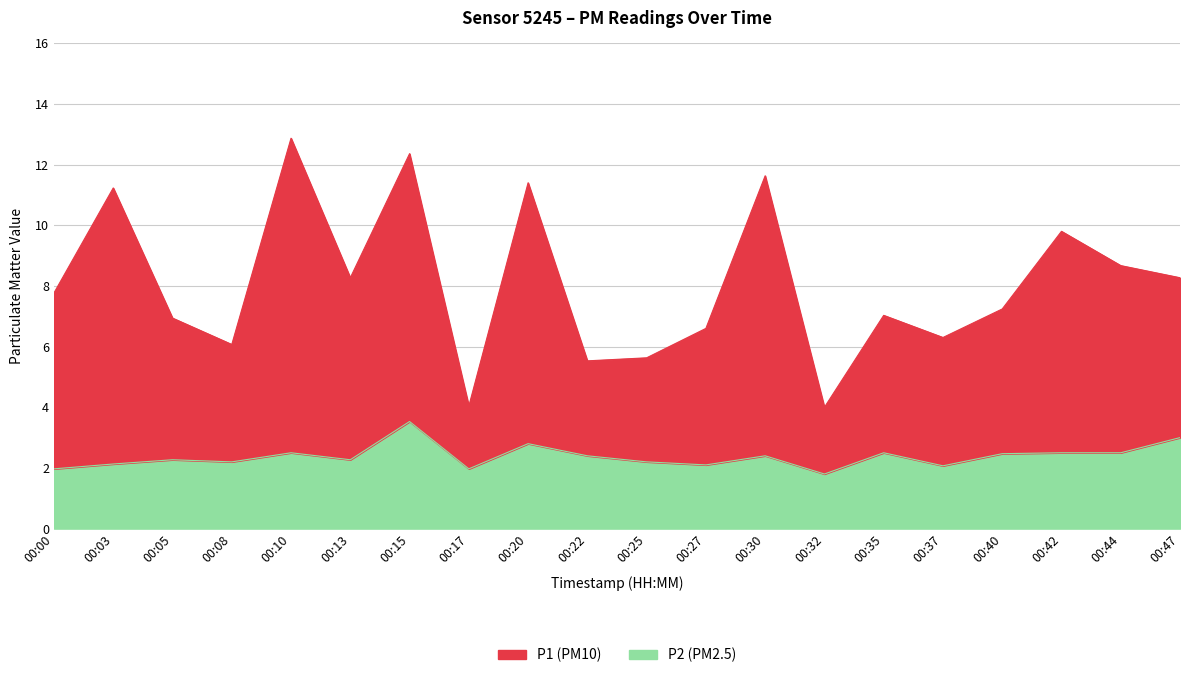

At which category does the chart reach its minimum across all series?

00:32